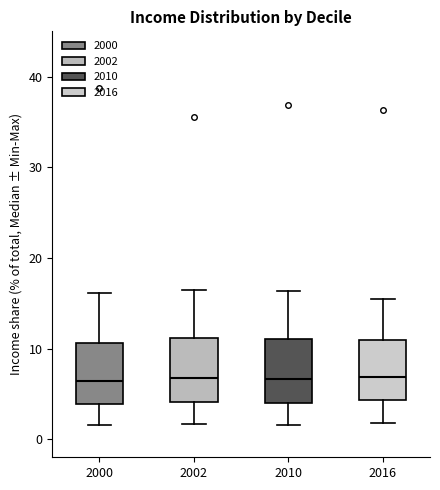

Reading left to right, read every box against the y-axis: the position of its median line, the range the box covers, and the ends of its whiskers. The values are not printed on the chart, so give them approximately, as read against the axis.

2000: median 6, box 4 to 11, whiskers 2 to 16
2002: median 7, box 4 to 11, whiskers 2 to 16
2010: median 7, box 4 to 11, whiskers 2 to 16
2016: median 7, box 4 to 11, whiskers 2 to 15